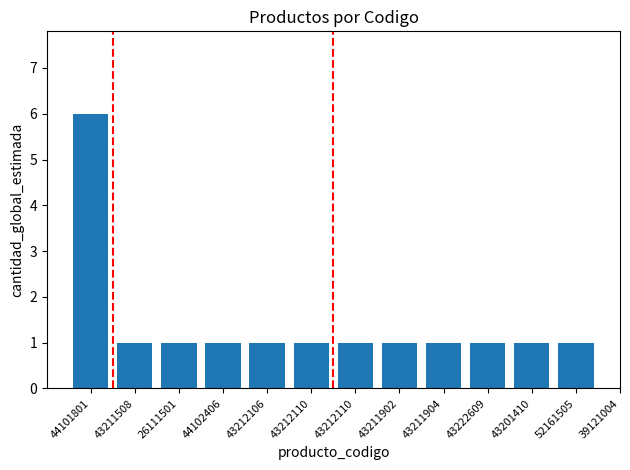

Are the bars grouped side by side (vs. stacked)?

No